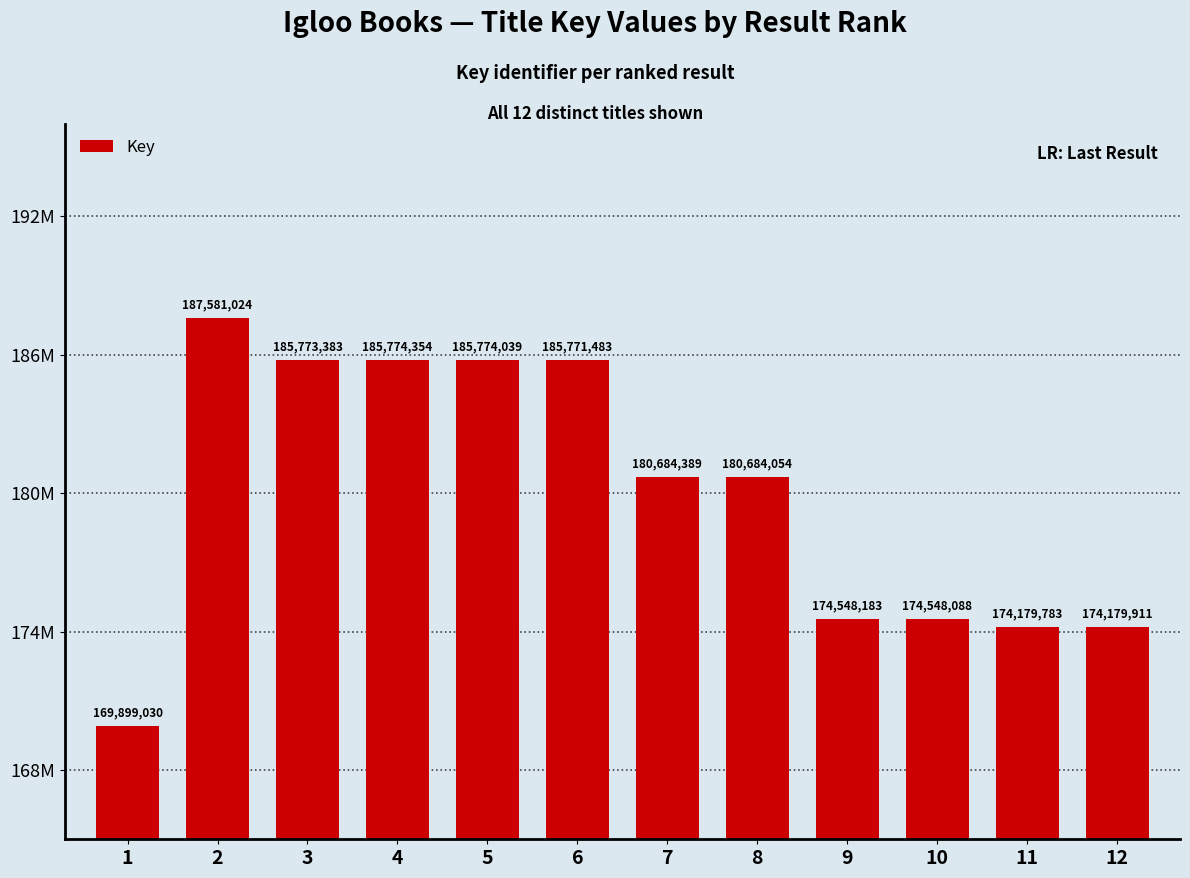

What is the value of the 10th bar from the left?

174548088